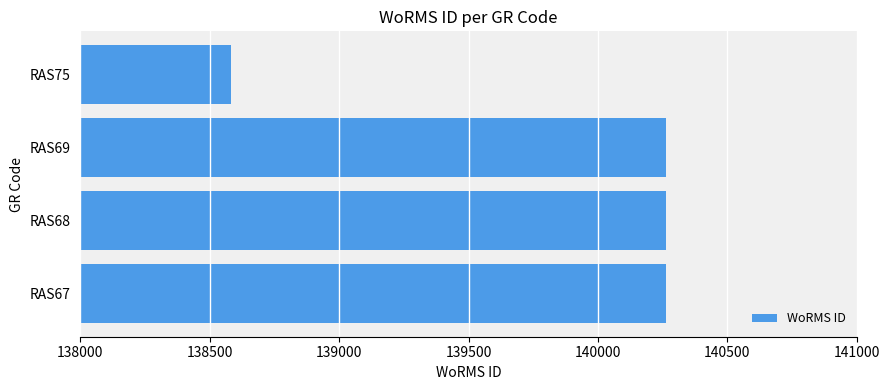

What is the approximate value at RAS68, to the nearest 100?

140300